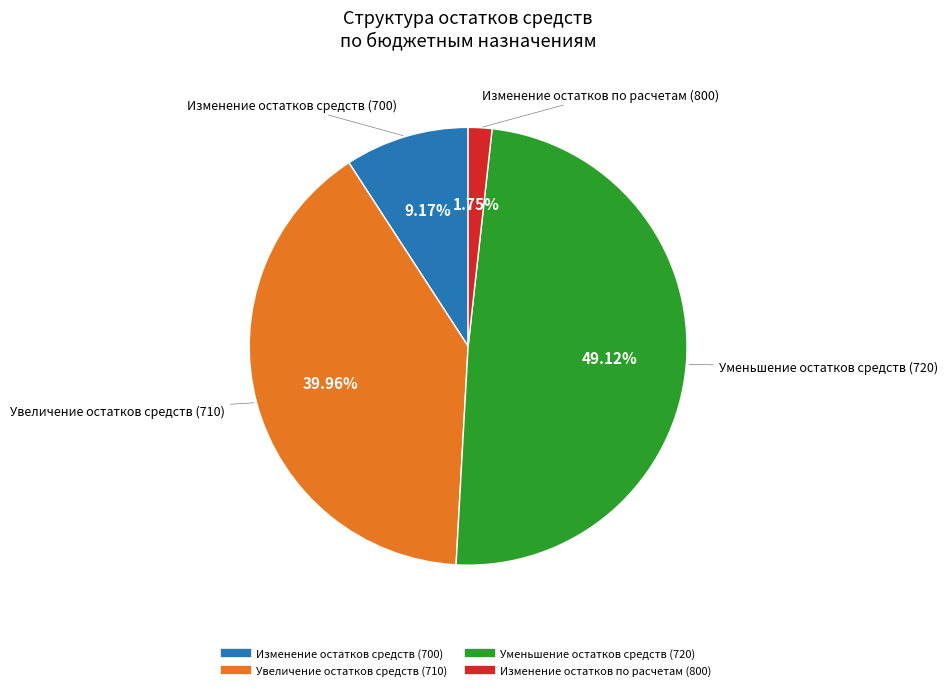

What percentage is the Изменение остатков средств (700) slice, to the nearest percent?

9%